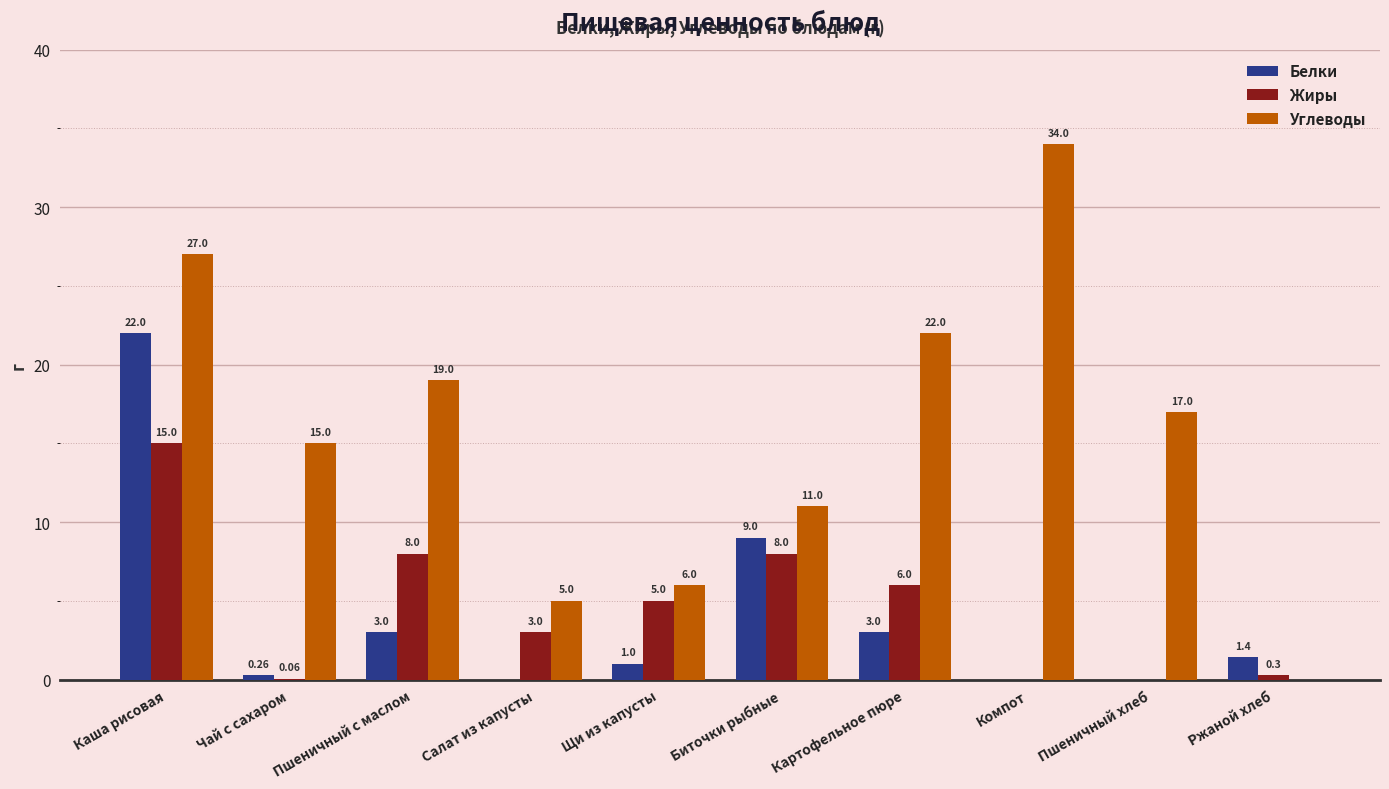

Does the chart contain stacked bars?

No